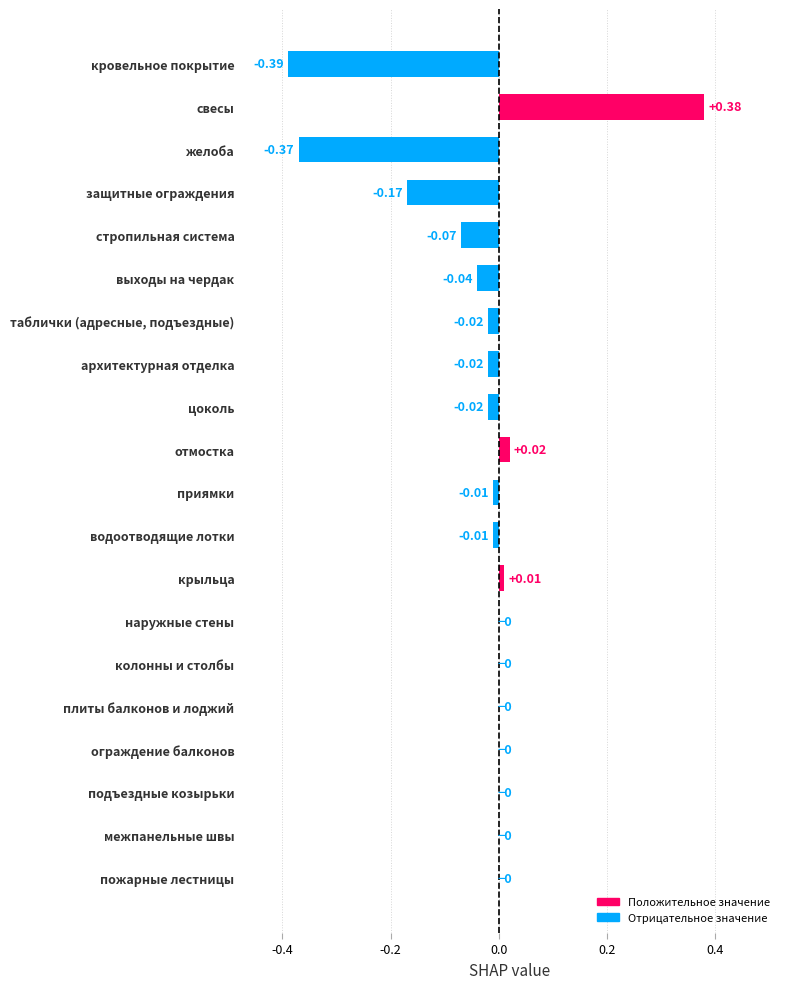

What is the sum of all values?

-0.7